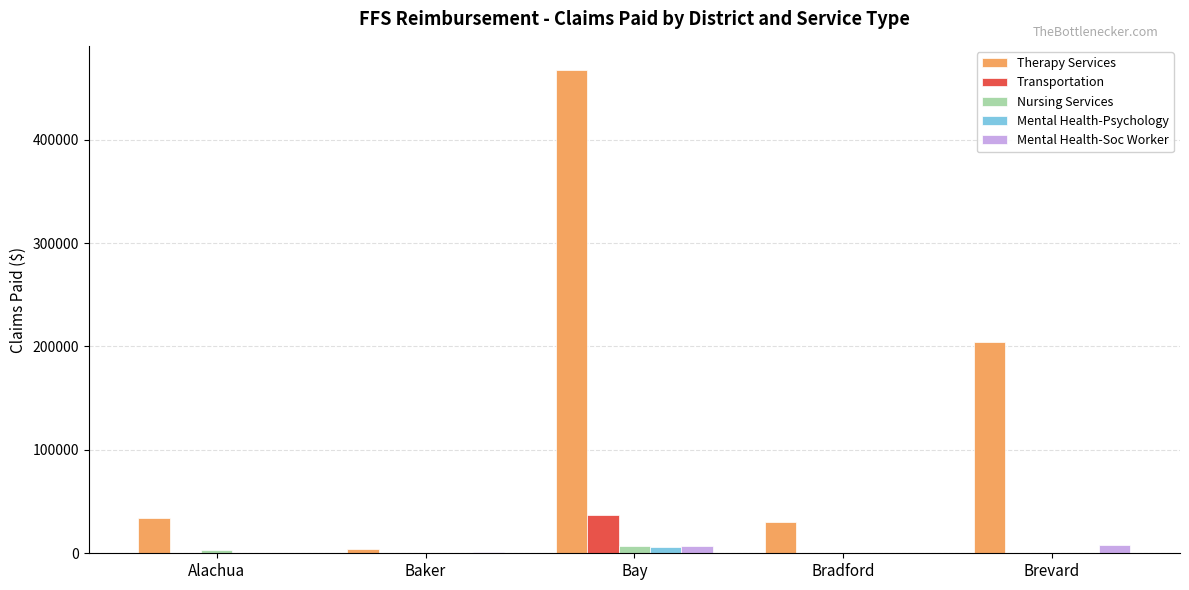

Between Alachua and Bay, which series saw the biggest shift?

Therapy Services